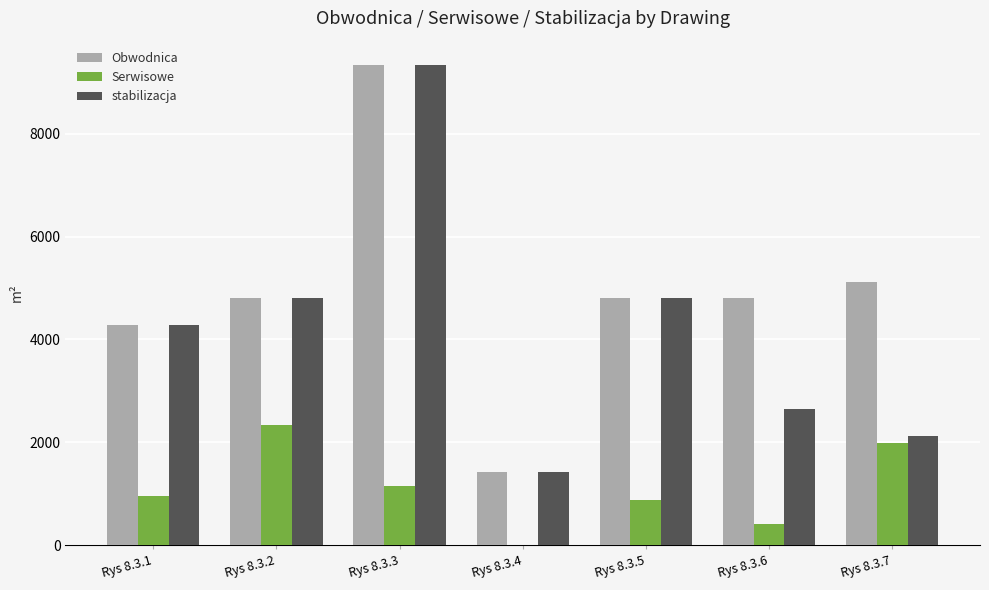

Which series has the largest total across all categories?

Obwodnica